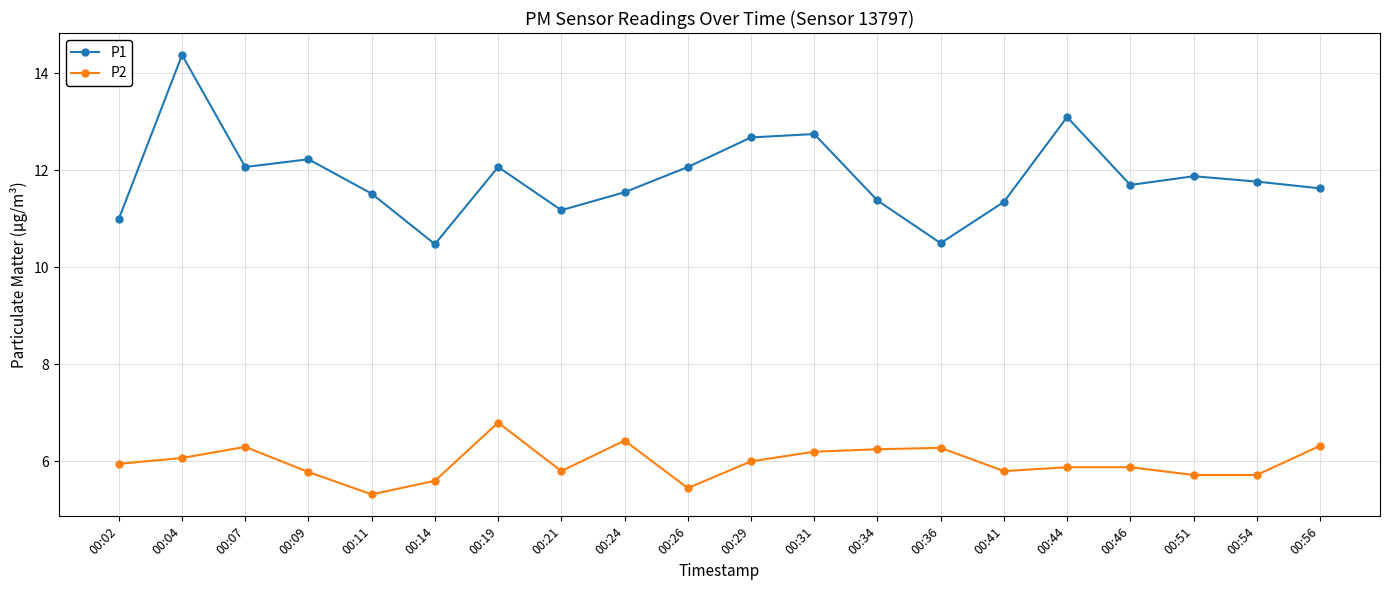

True or false: P2 and P1 intersect in this chart.

False